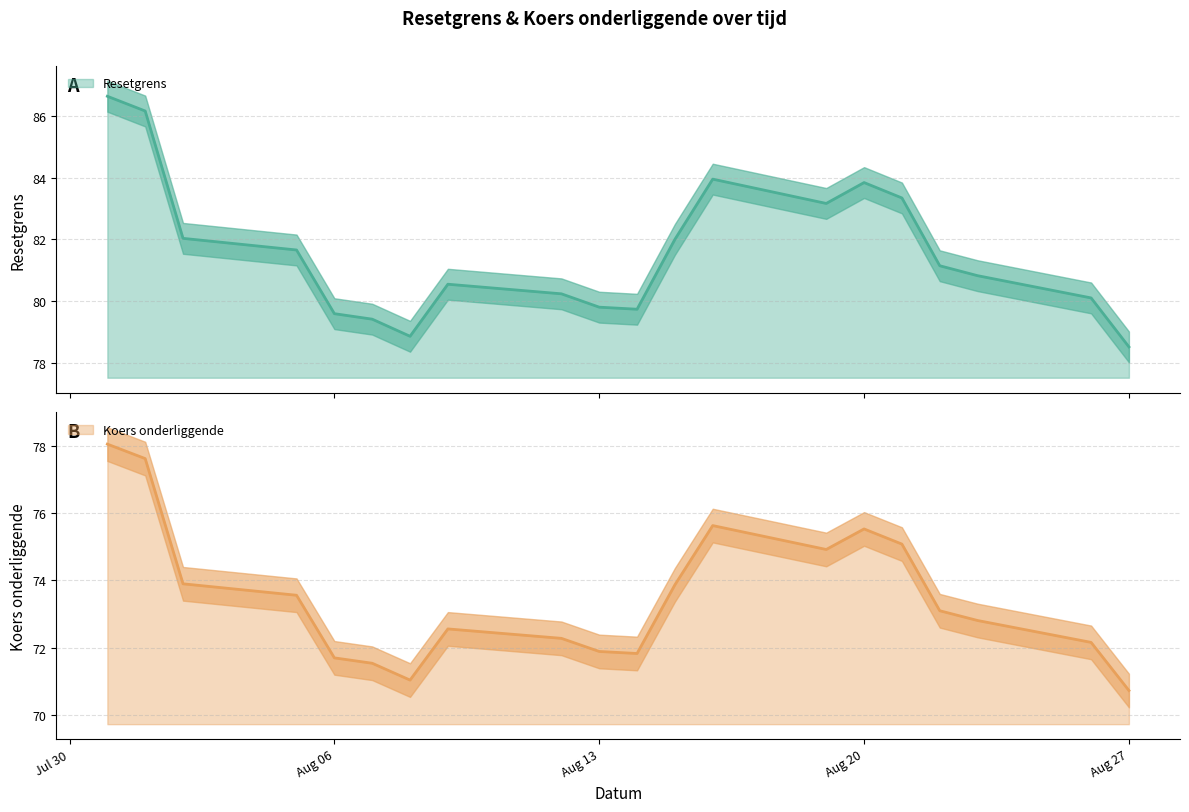

At how many categories does at least one series exceed 71?

20